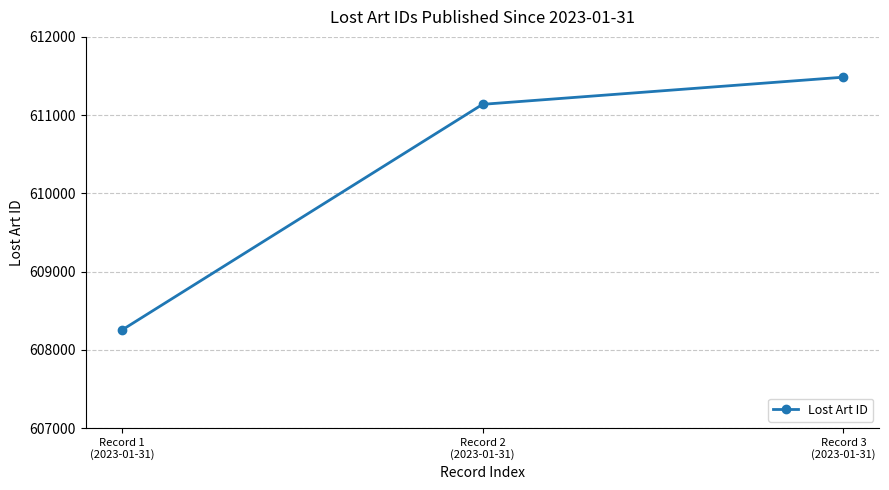

Is it true that the value at Record 3
(2023-01-31) is 611485?

True